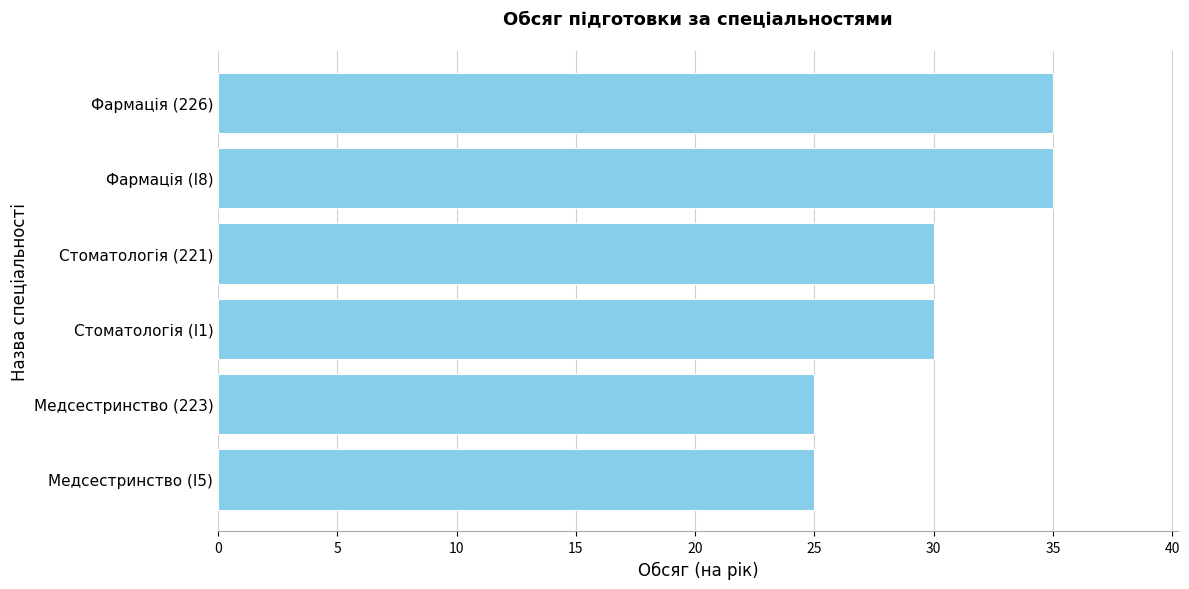

What is the ratio of the value at Медсестринство (223) to the value at Стоматологія (I1)?

0.8